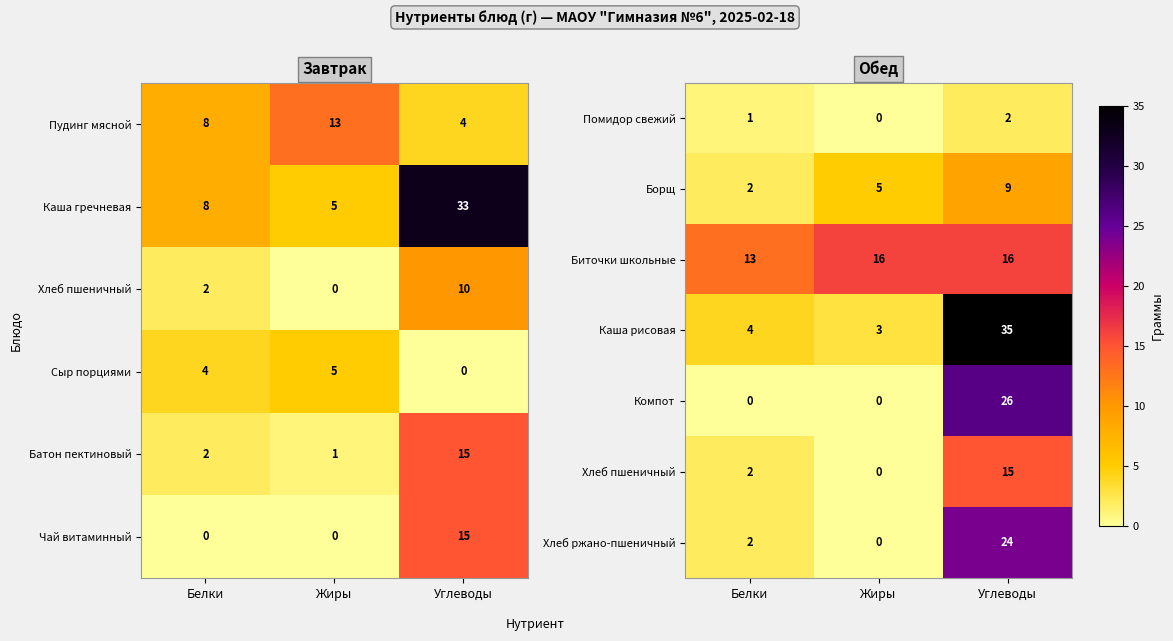

Where is Каша рисовая nearest to the value 19?

Белки